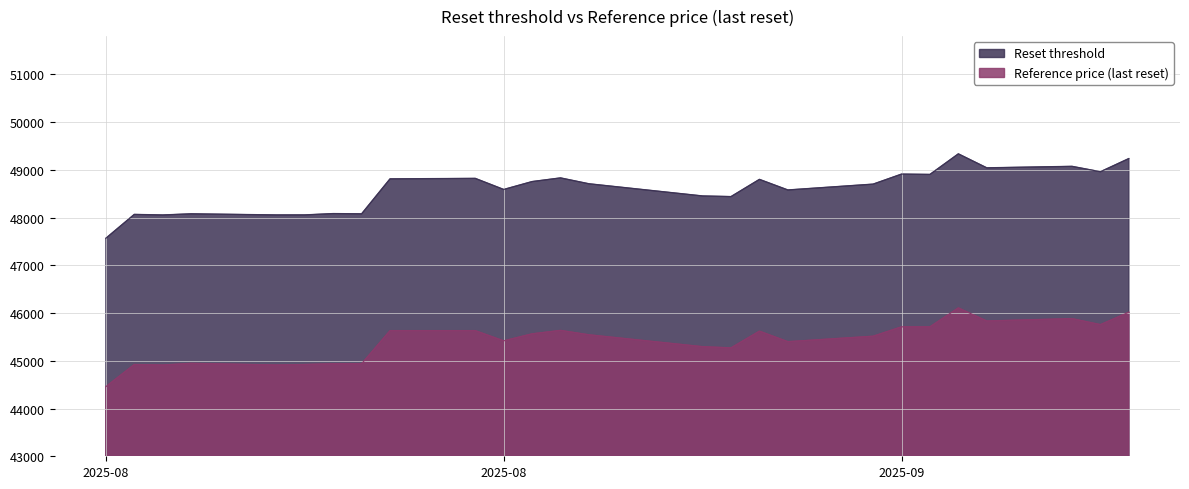

List the series in order of their peak value, highest first.

Reset threshold, Reference price (last reset)